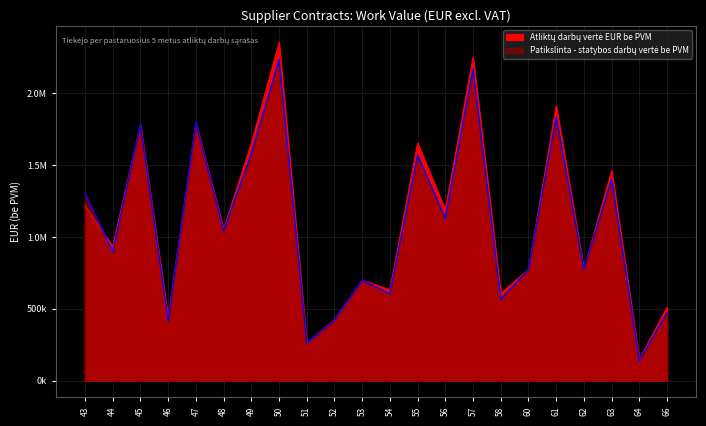

Where do Atliktų darbų vertė EUR be PVM and Patikslinta - statybos darbų vertė be PVM first cross each other?

43 and 44